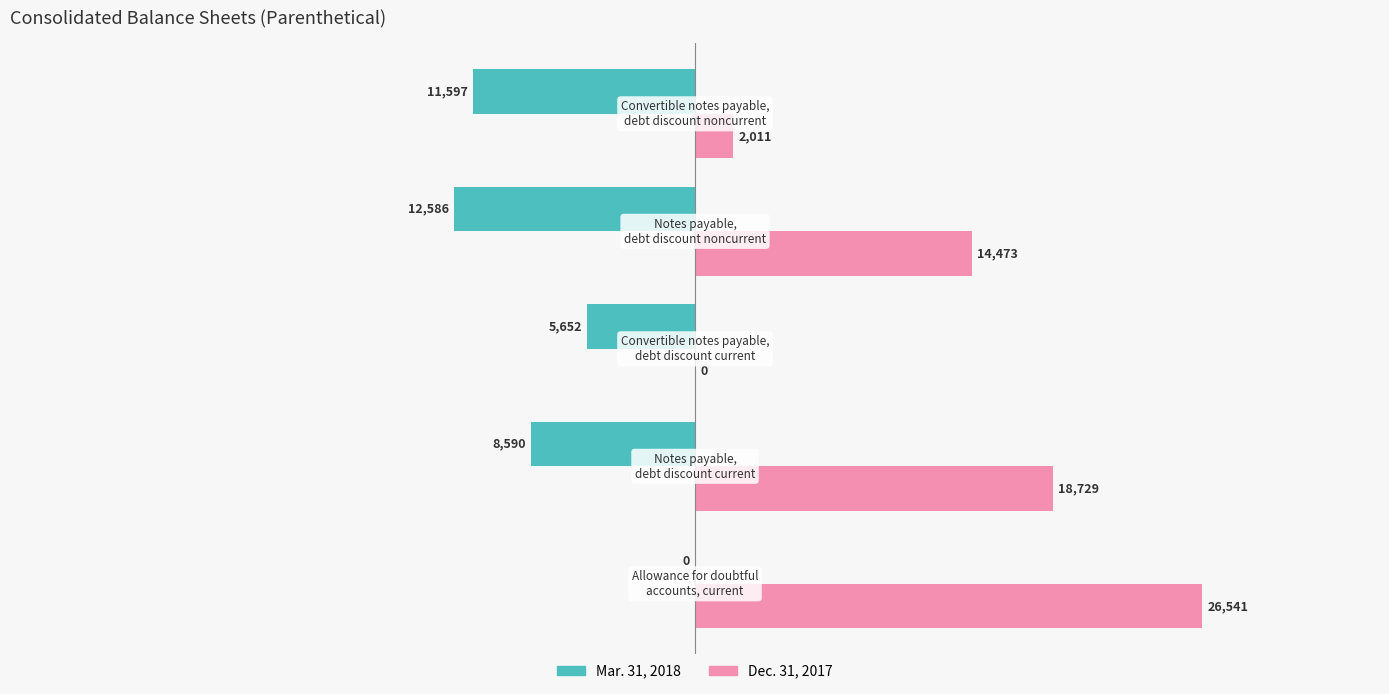

Which series has the largest total across all categories?

Dec. 31, 2017